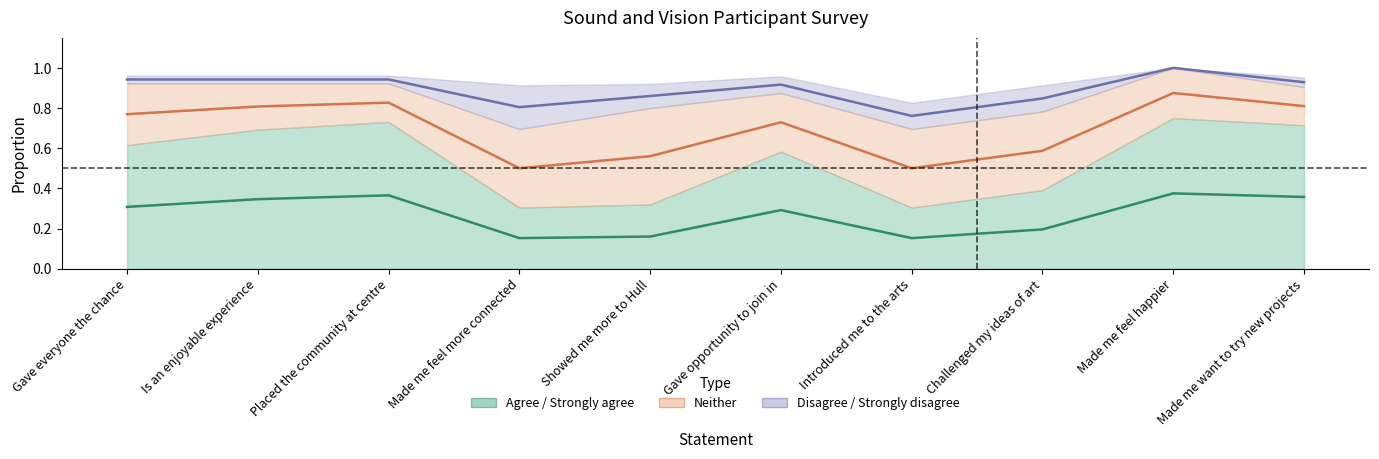

True or false: Forecast (centre) and Partial estimate (centre) intersect in this chart.

False